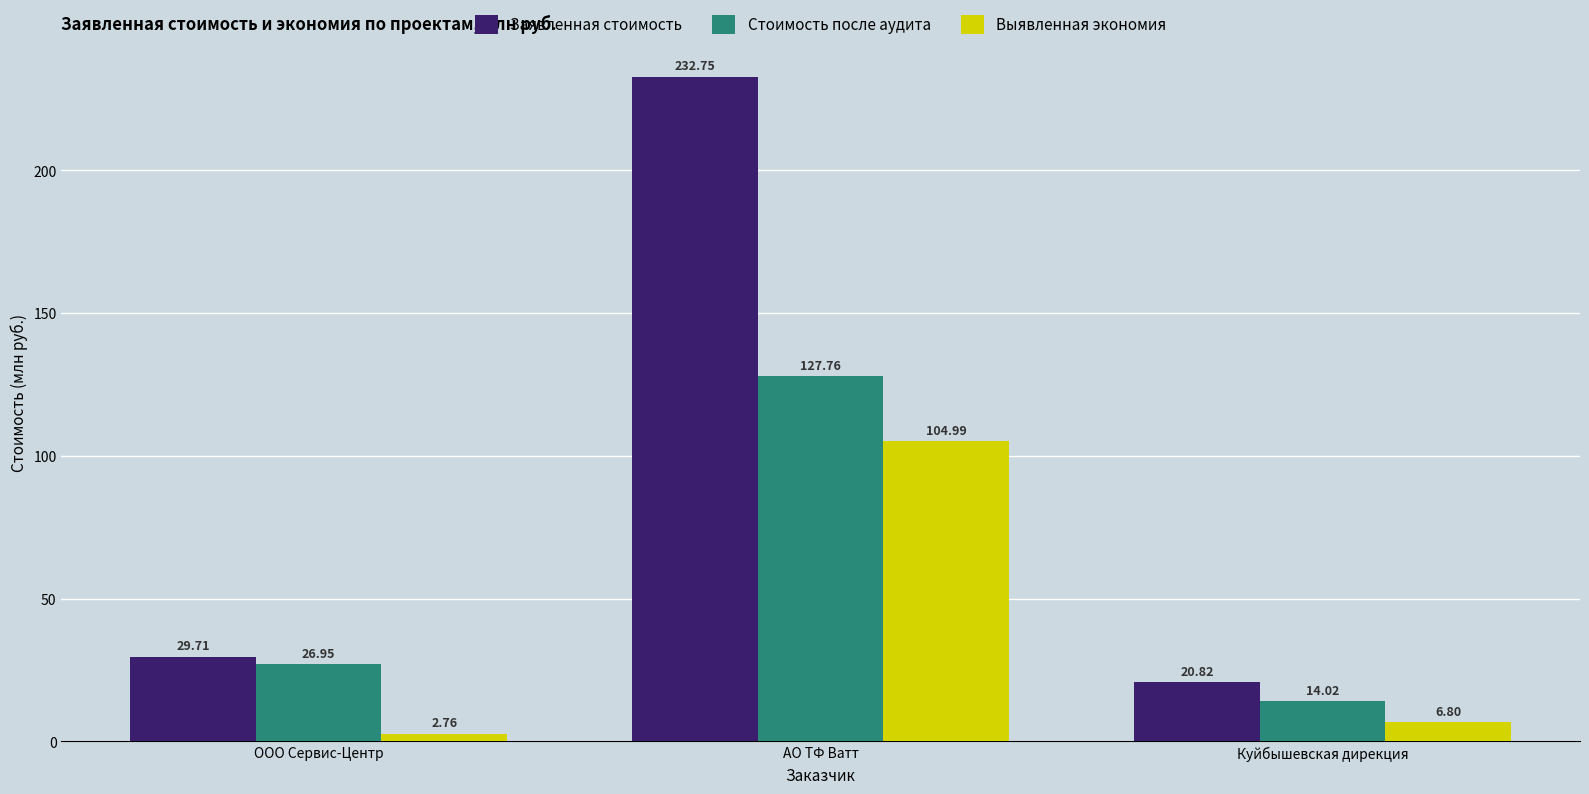

Which series has the widest spread of values?

Заявленная стоимость